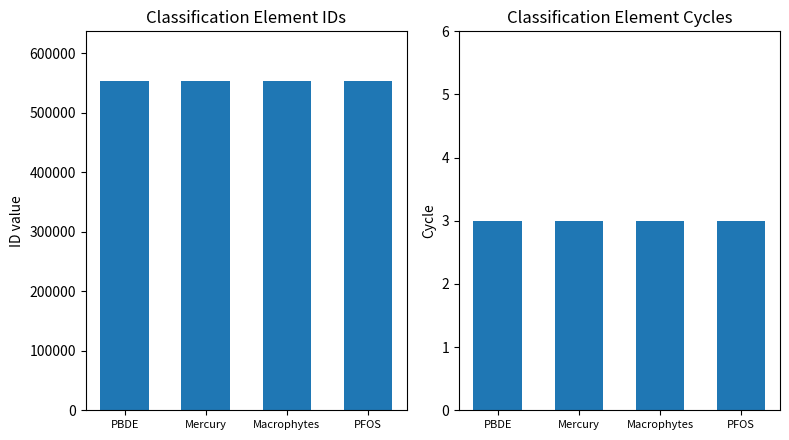

Which category has the lowest value in the ID series?

Mercury